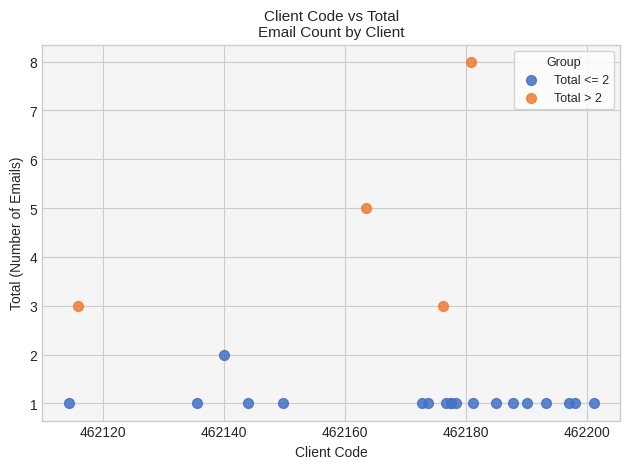

Which series contains the lowest Y value?

Total <= 2